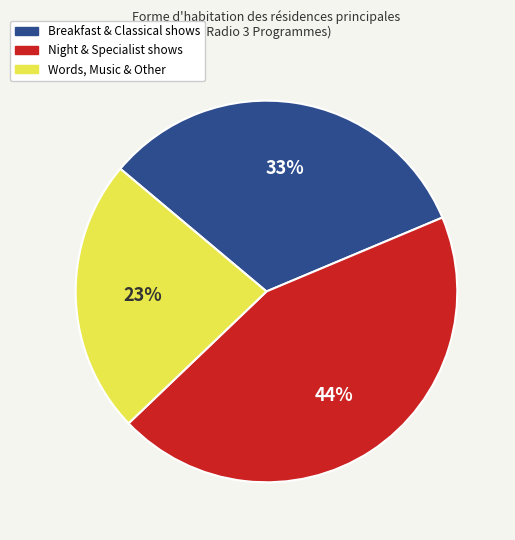

To the nearest percent, what percentage of the pie is Night & Specialist shows?

44%